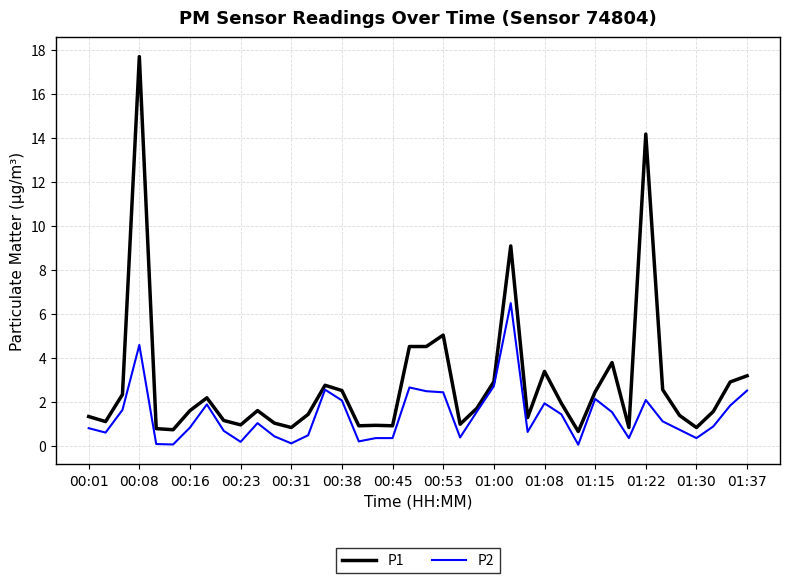

What is the minimum value for P1?

0.7